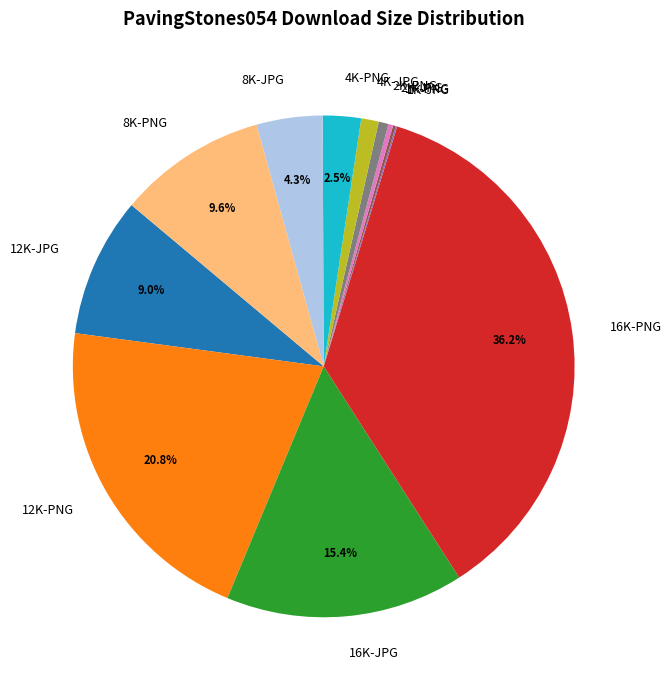

The 2K-PNG slice represents 11% of the pie. True or false?

False